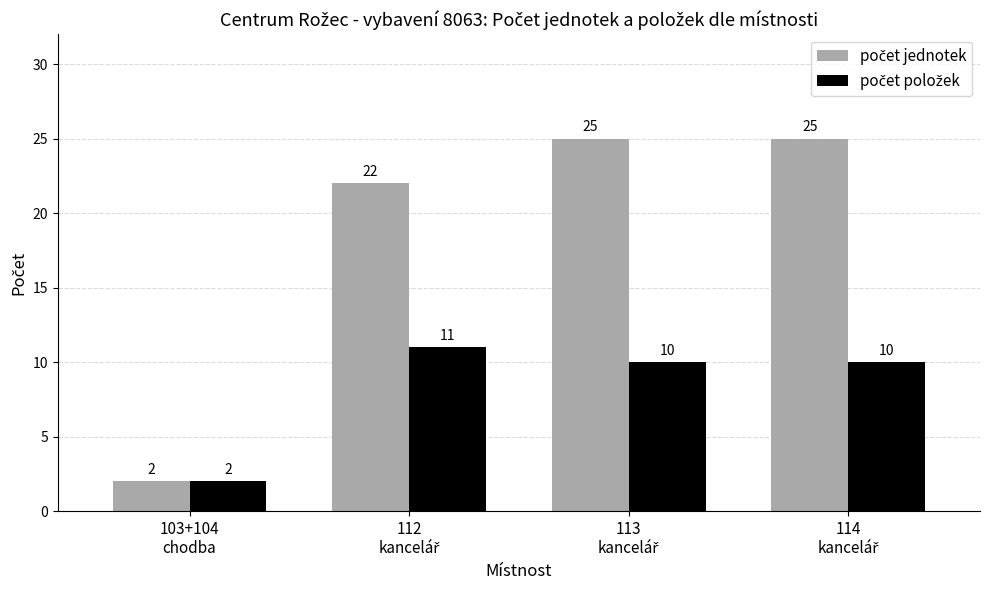

How many groups of bars are there?

4